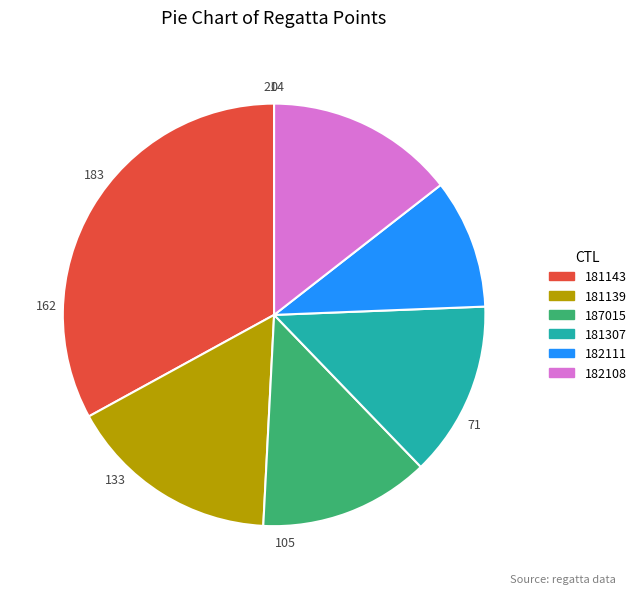

Count the number of slices in the pie.

6